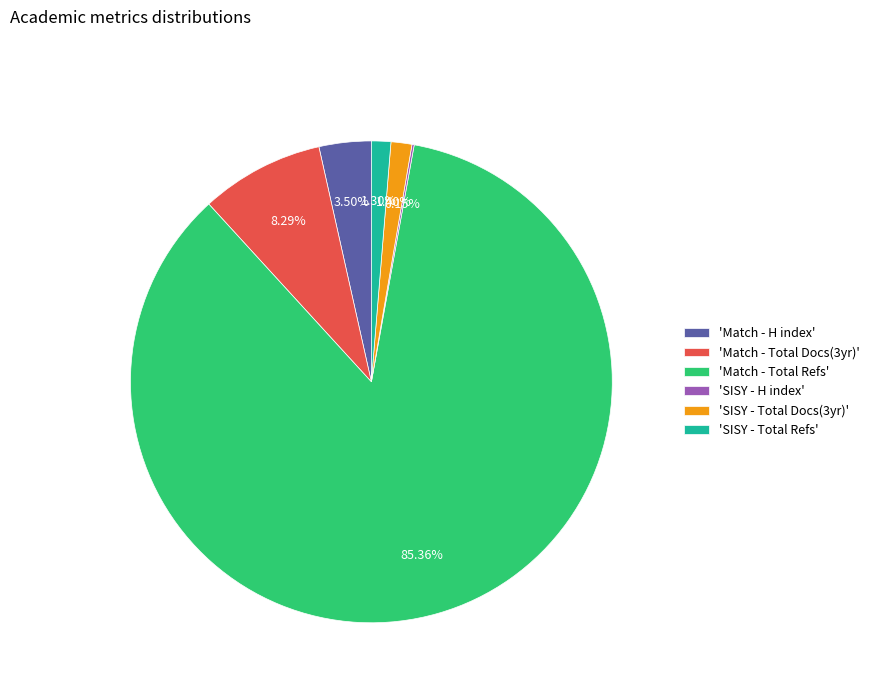

Combined, do 'Match - H index' and 'Match - Total Refs' account for over 50%?

Yes